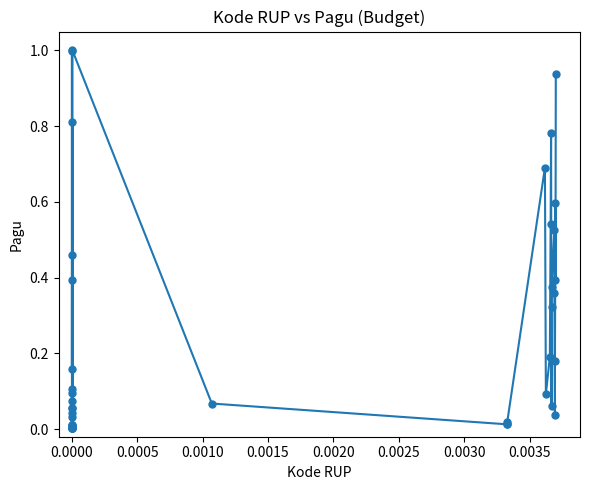

What is the maximum value shown in the chart?

1.0